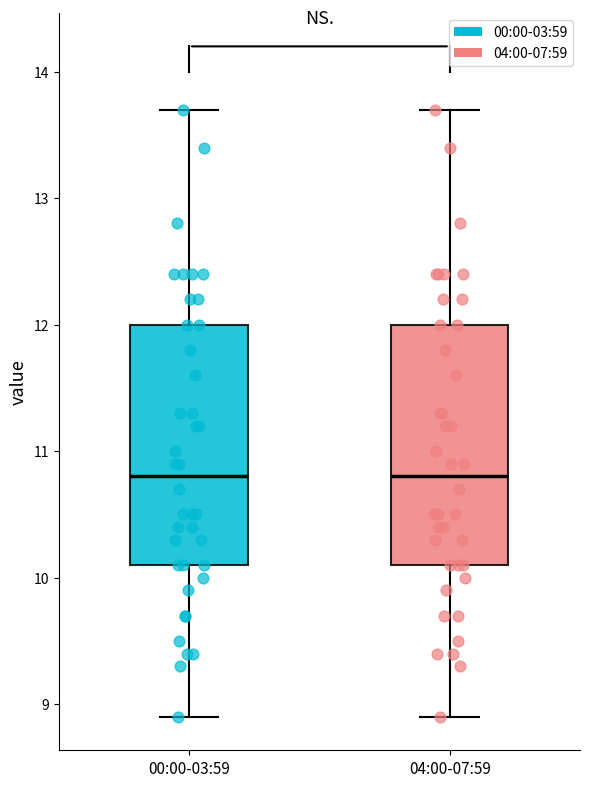

Reading left to right, transcribe this box plot: for each box, give where its median line is, the range the box spans, and where its two whiskers end, as read against the y-axis. The values are not printed on the chart, so give them approximately, as read against the axis.

00:00-03:59: median 10.8, box 10.1 to 12.0, whiskers 8.9 to 13.7
04:00-07:59: median 10.8, box 10.1 to 12.0, whiskers 8.9 to 13.7